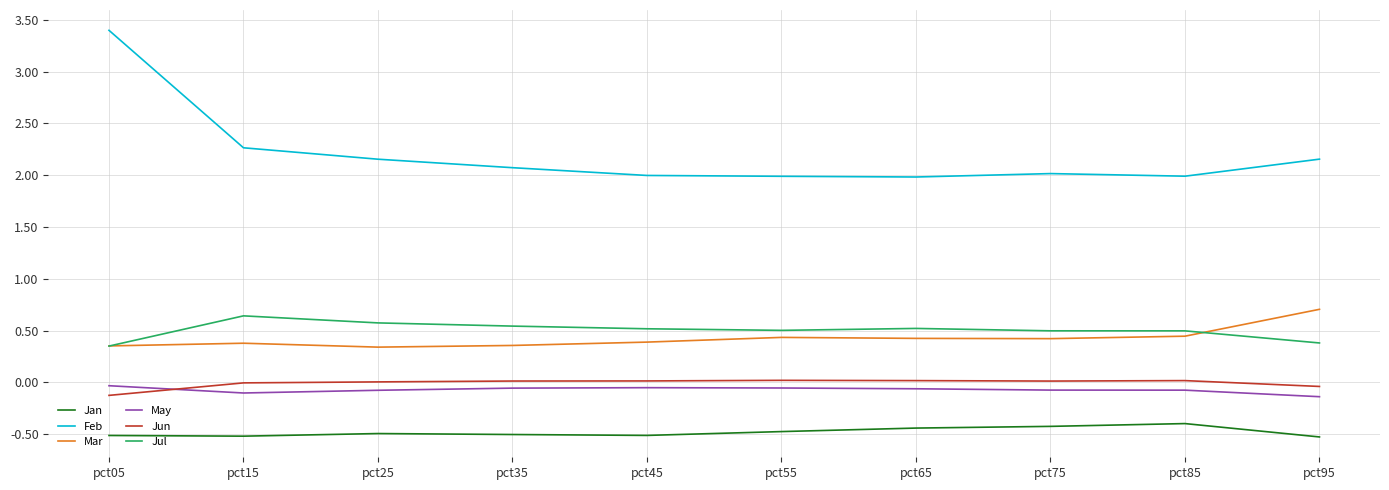

Which series has the widest spread of values?

Feb